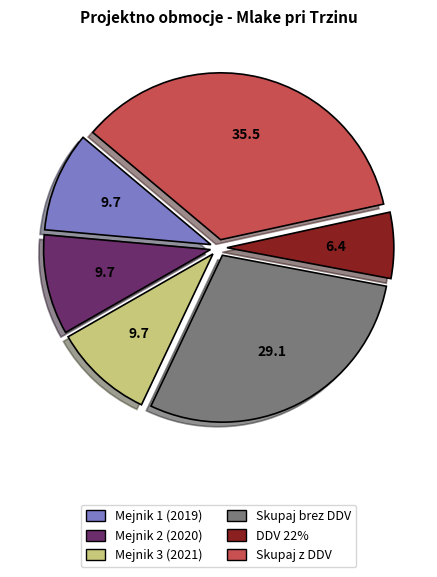

Which slice is the smallest?

DDV 22%